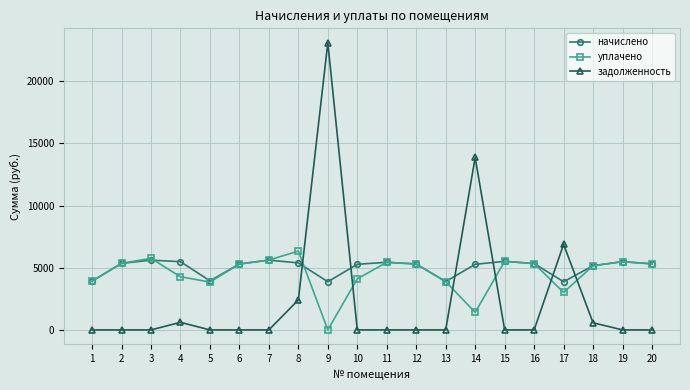

True or false: задолженность has a value of 0.0 at 12.

True